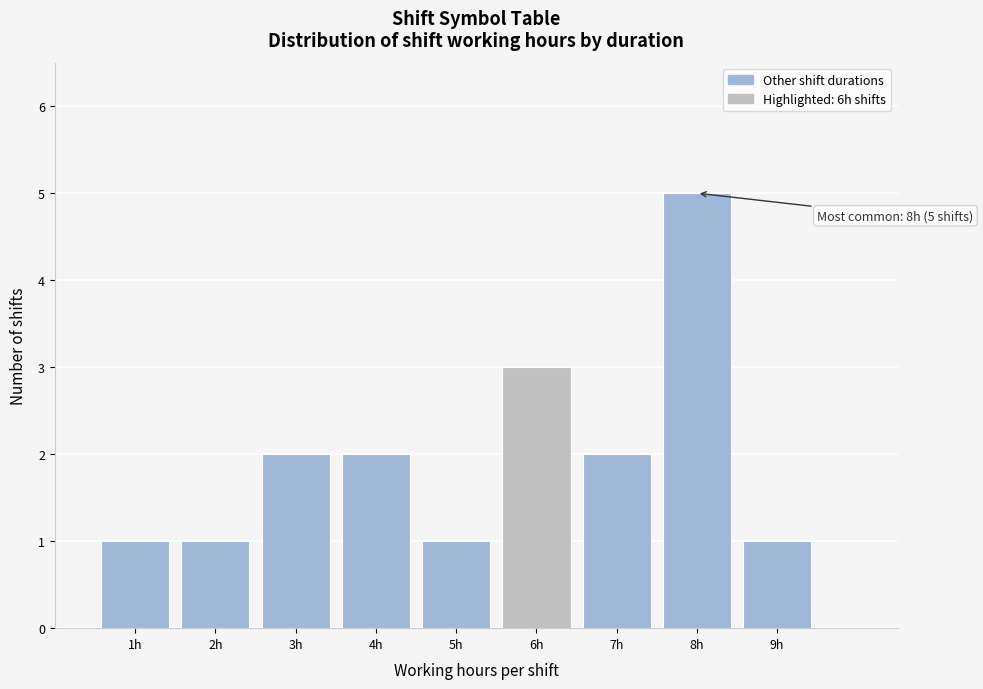

Over which range of the x-axis is the bar tallest?

7.5 to 8.5